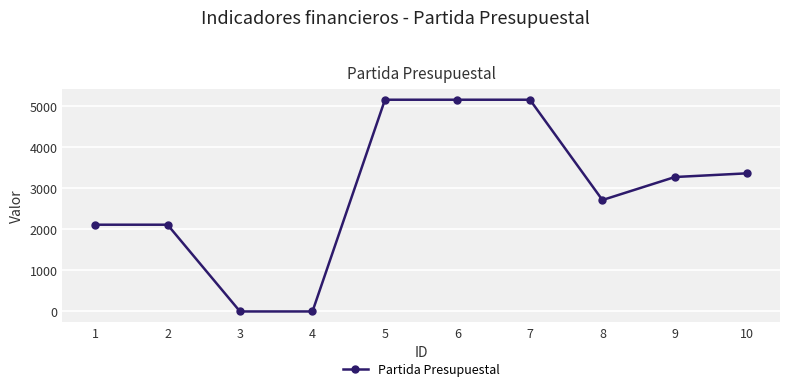

At which label does the data first exceed 3270?

5